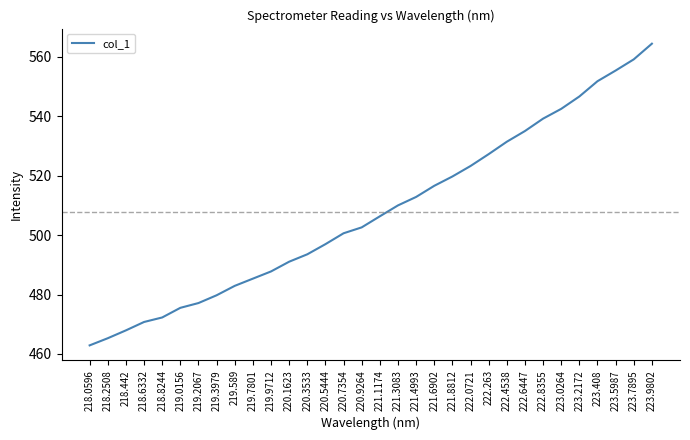

List the labels in order of value, smallest first.

218.0596, 218.2508, 218.442, 218.6332, 218.8244, 219.0156, 219.2067, 219.3979, 219.589, 219.7801, 219.9712, 220.1623, 220.3533, 220.5444, 220.7354, 220.9264, 221.1174, 221.3083, 221.4993, 221.6902, 221.8812, 222.0721, 222.263, 222.4538, 222.6447, 222.8355, 223.0264, 223.2172, 223.408, 223.5987, 223.7895, 223.9802